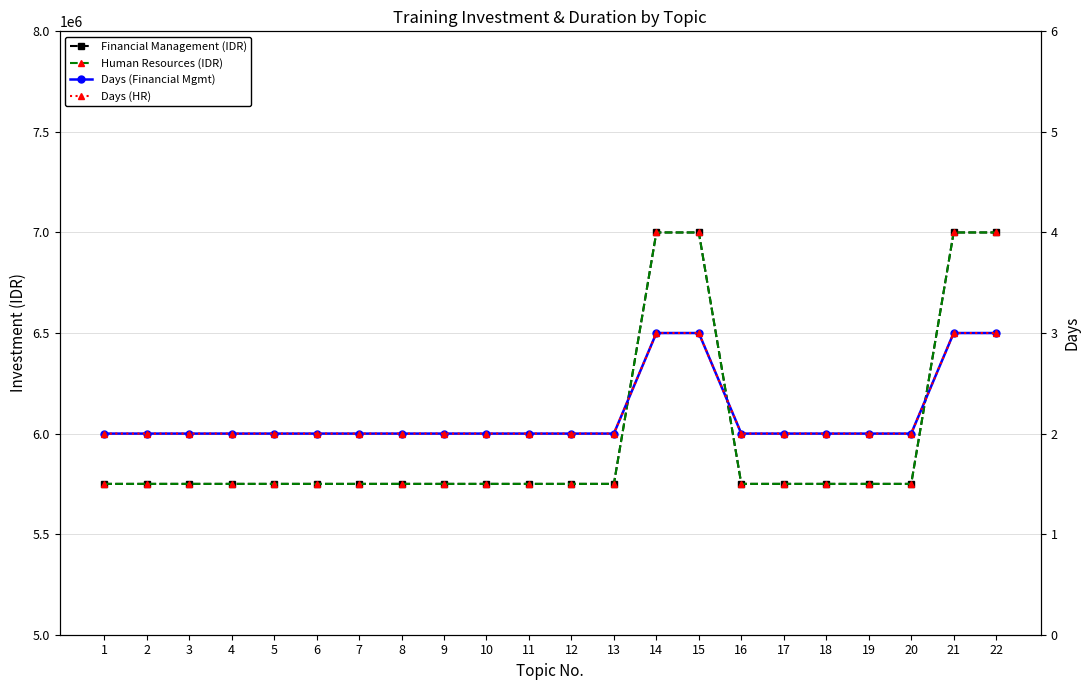

True or false: Human Resources (IDR) and Financial Management (IDR) intersect in this chart.

False